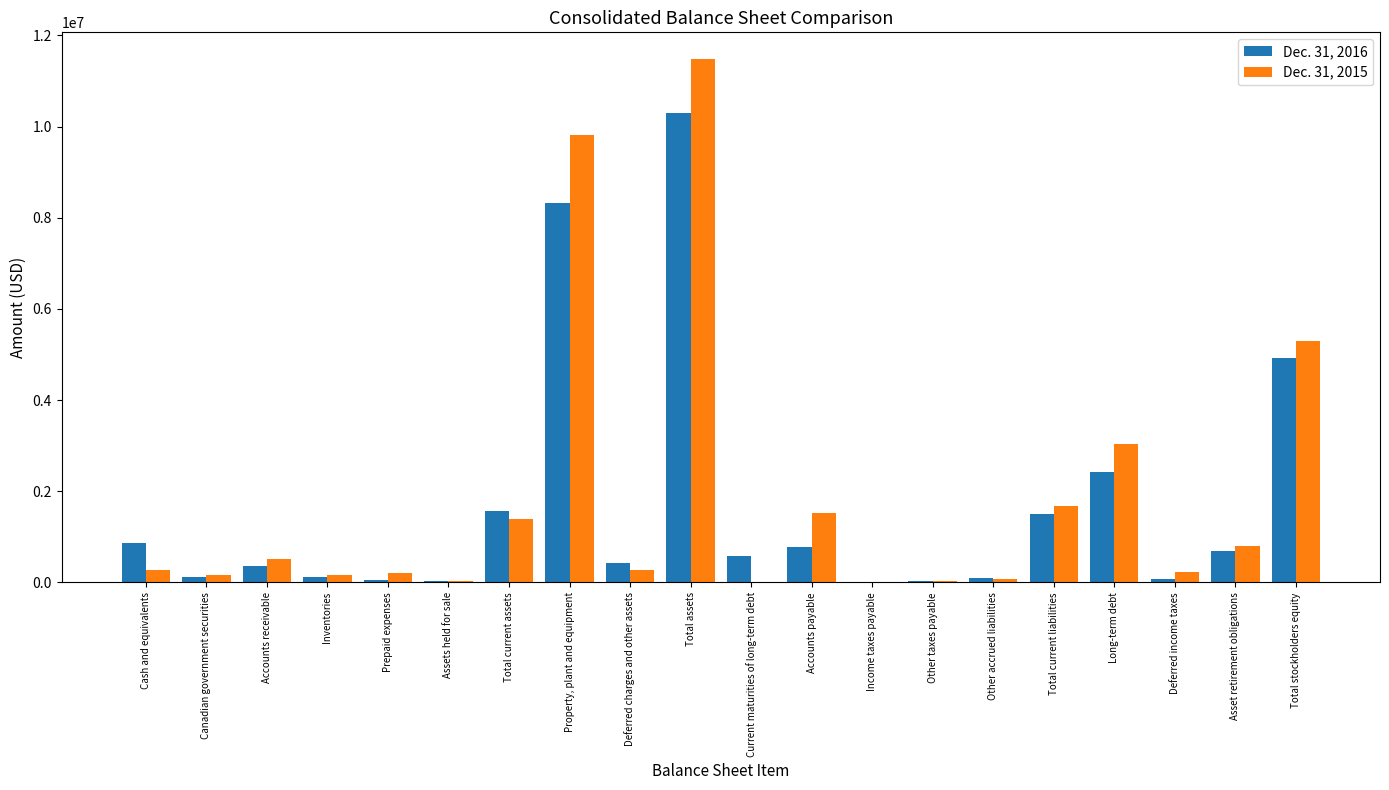

The value of Dec. 31, 2016 at Property, plant and equipment is 11669408. True or false?

False